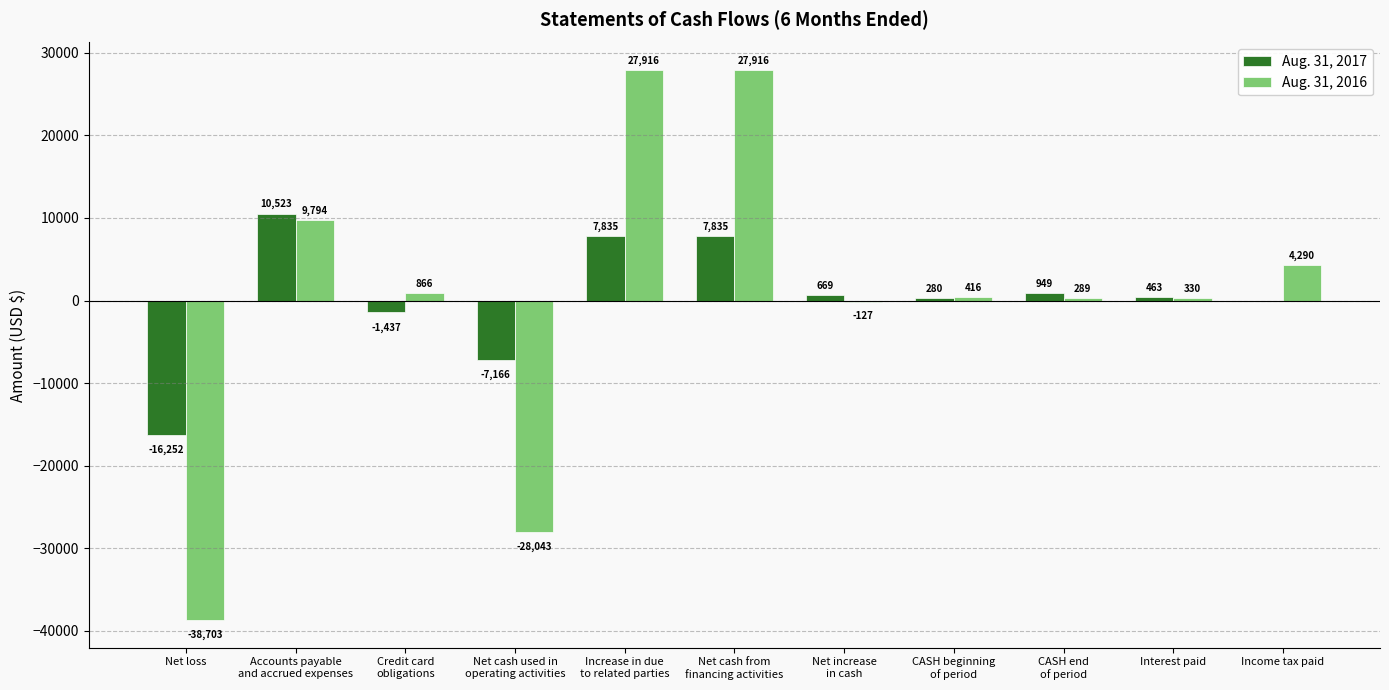

Count the number of categories in the chart.

11